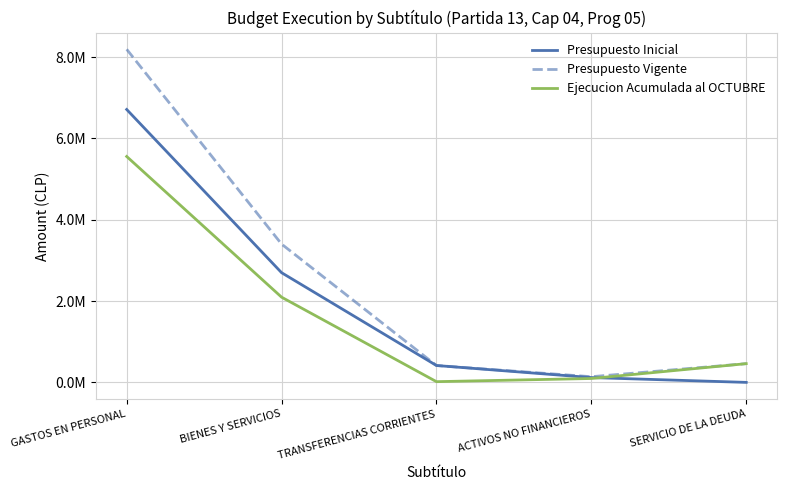

What is the difference between the highest and lowest values at TRANSFERENCIAS CORRIENTES?

397335